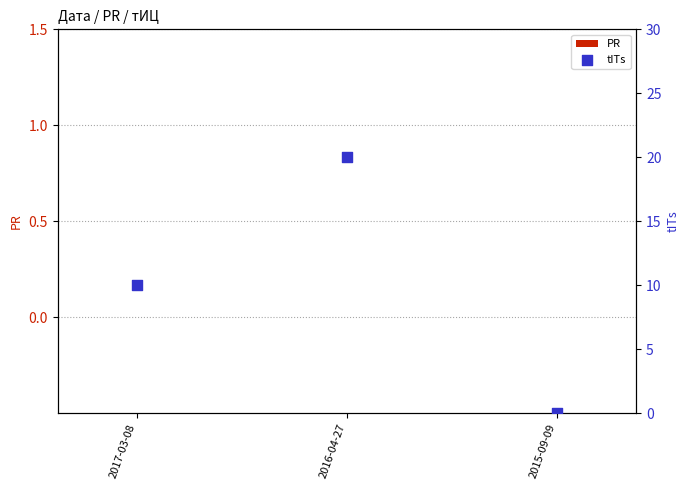

What are all the series names shown in the legend?

PR, tITs